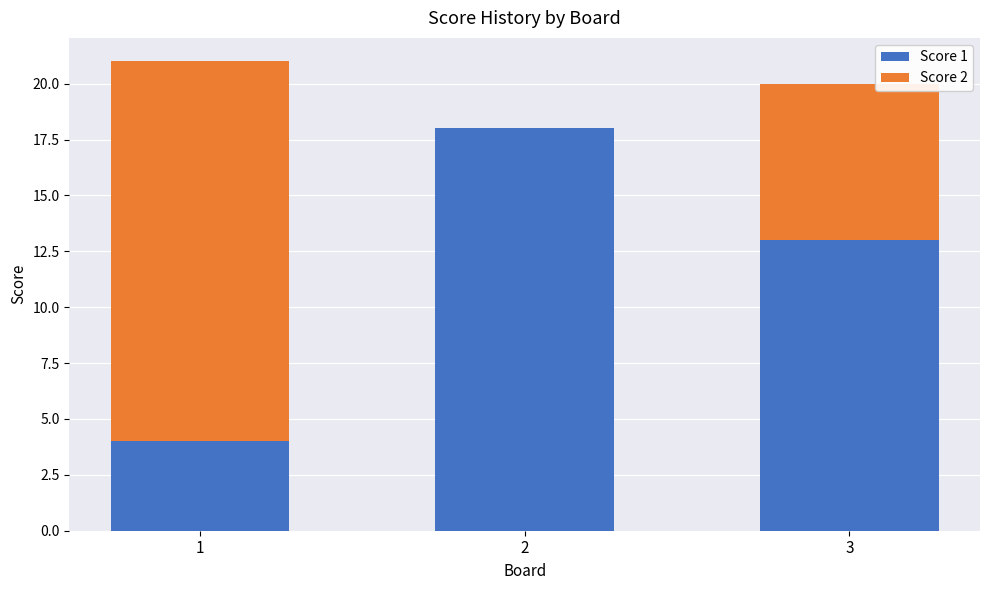

What is the total value across all series at 3?

20